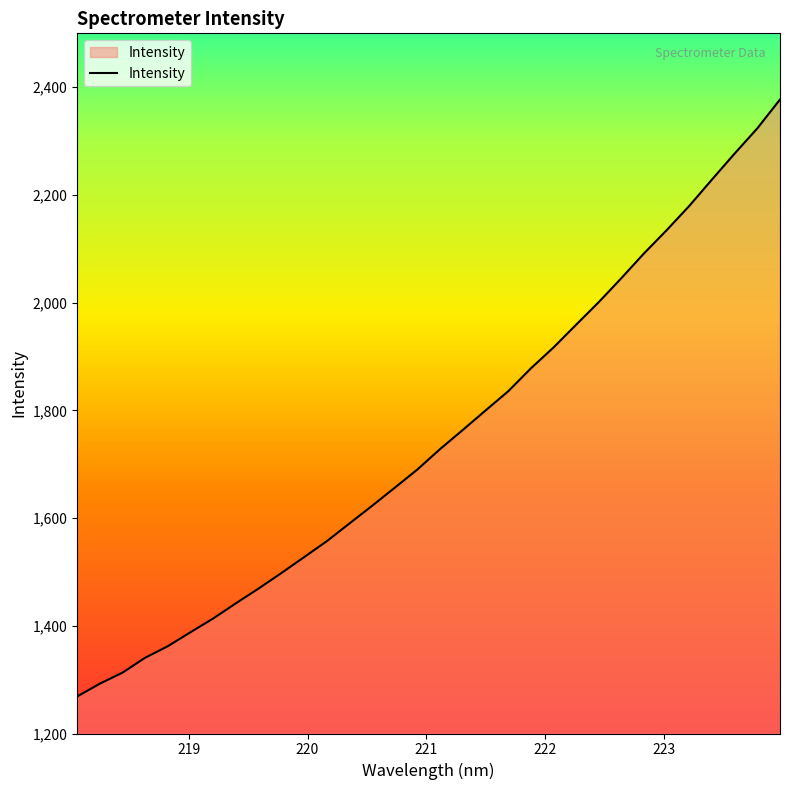

What is the minimum value shown in the chart?

1268.8